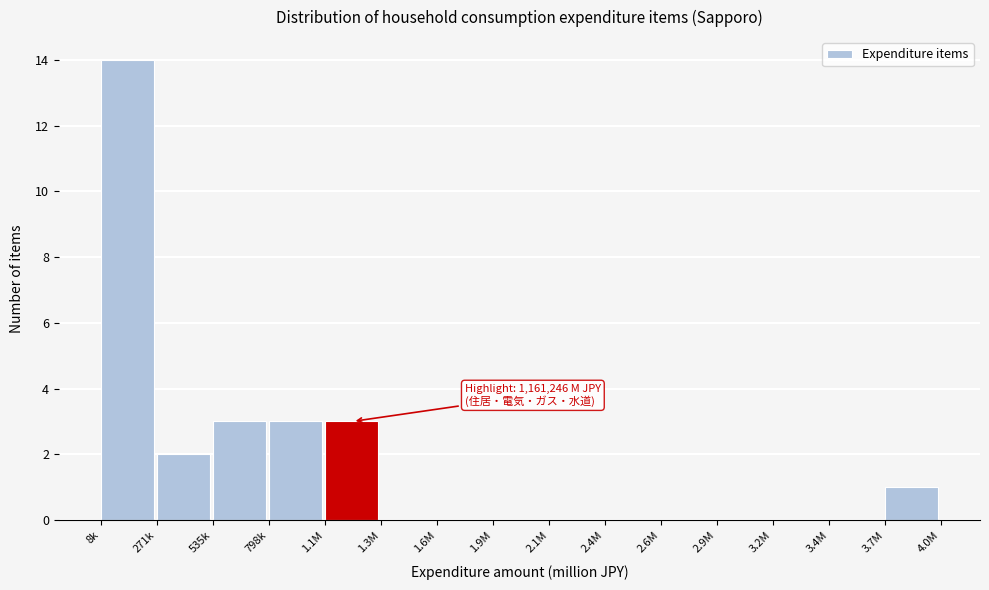

Reading left to right, list all the values displayed in this chart.

8k=14	271k=2	535k=3	798k=3	1.1M=3	1.3M=0	1.6M=0	1.9M=0	2.1M=0	2.4M=0	2.6M=0	2.9M=0	3.2M=0	3.4M=0	3.7M=1